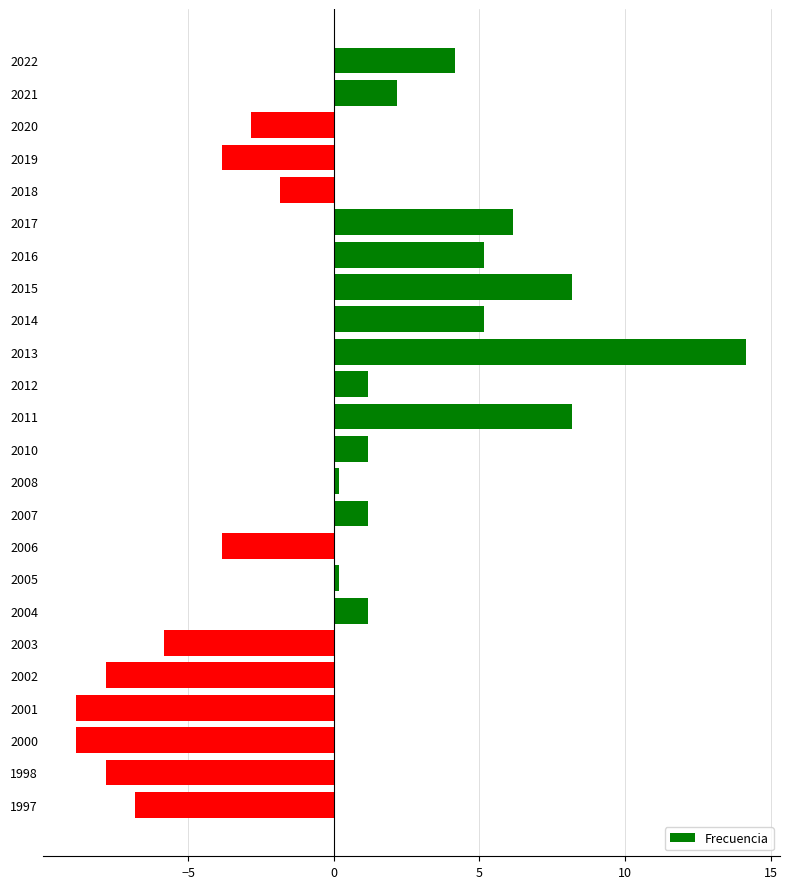

What is the value of the 23rd bar from the top?

-7.8